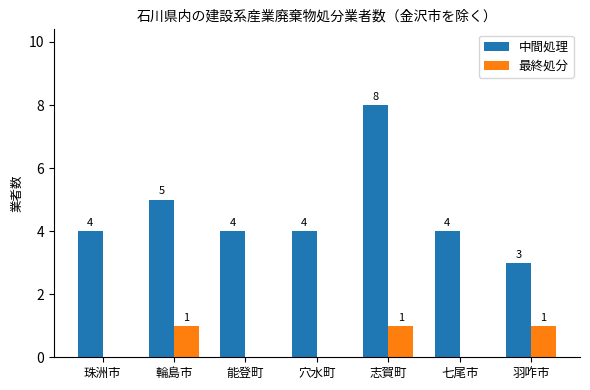

What is the sum of all 最終処分 values?

3